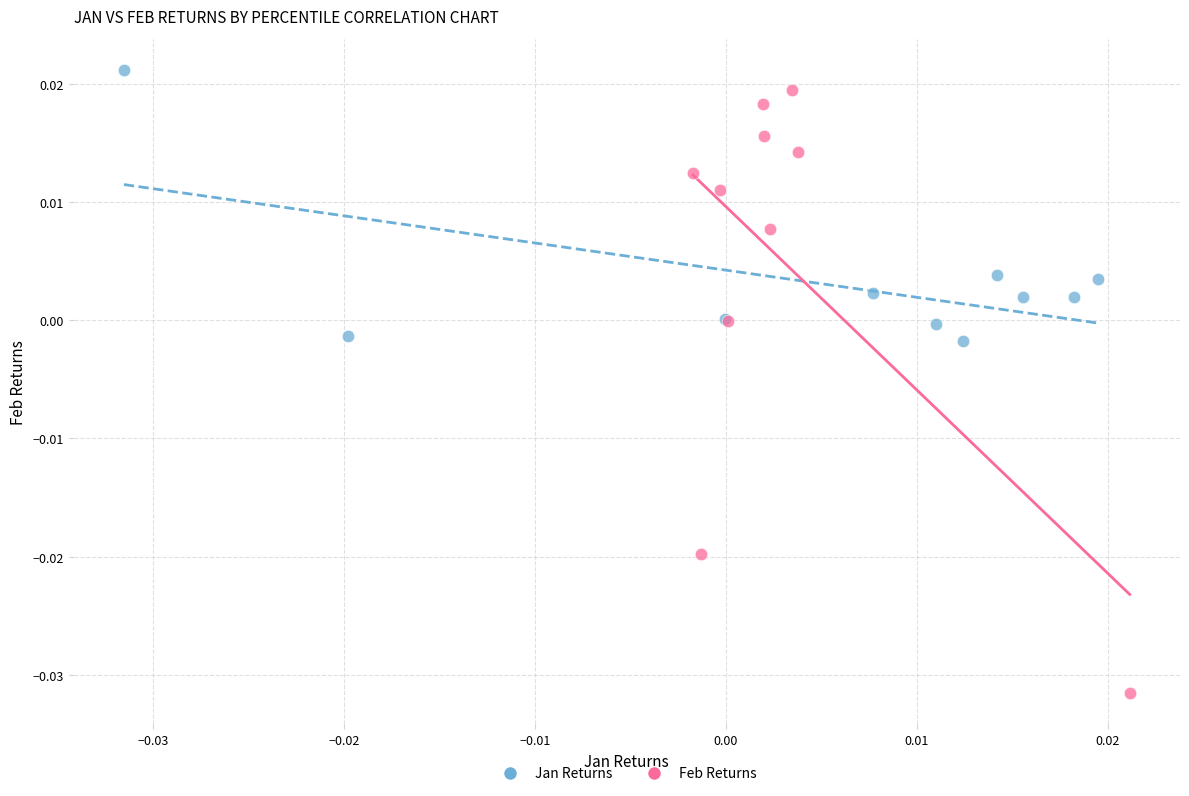

Which series has the largest Y range (max minus min)?

Feb Returns